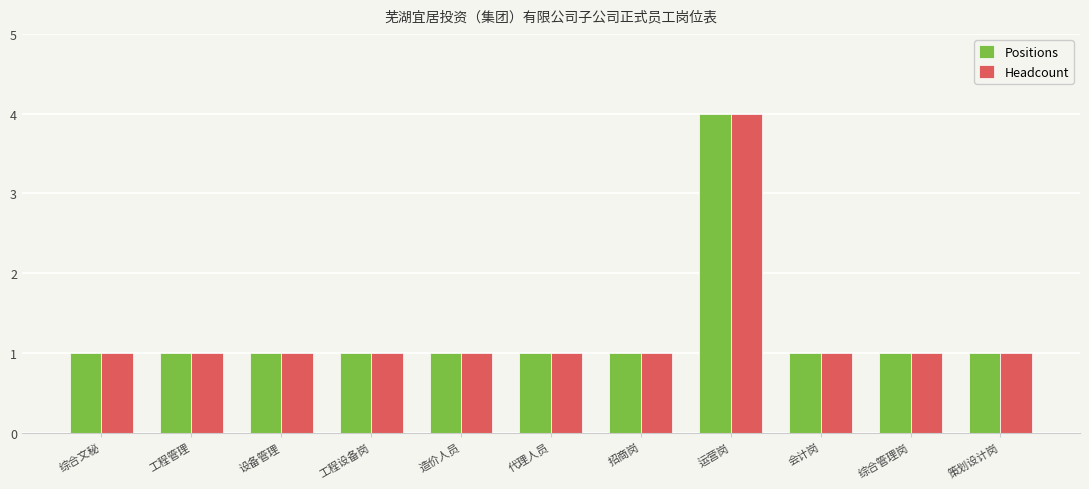

How many bars are there in each group?

2